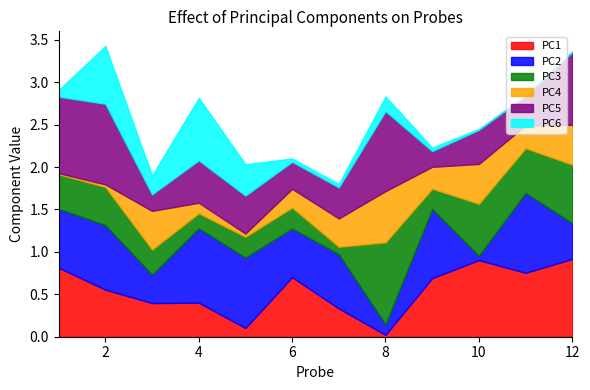

What is the value of the PC2 point at the 9th from the left?

0.8